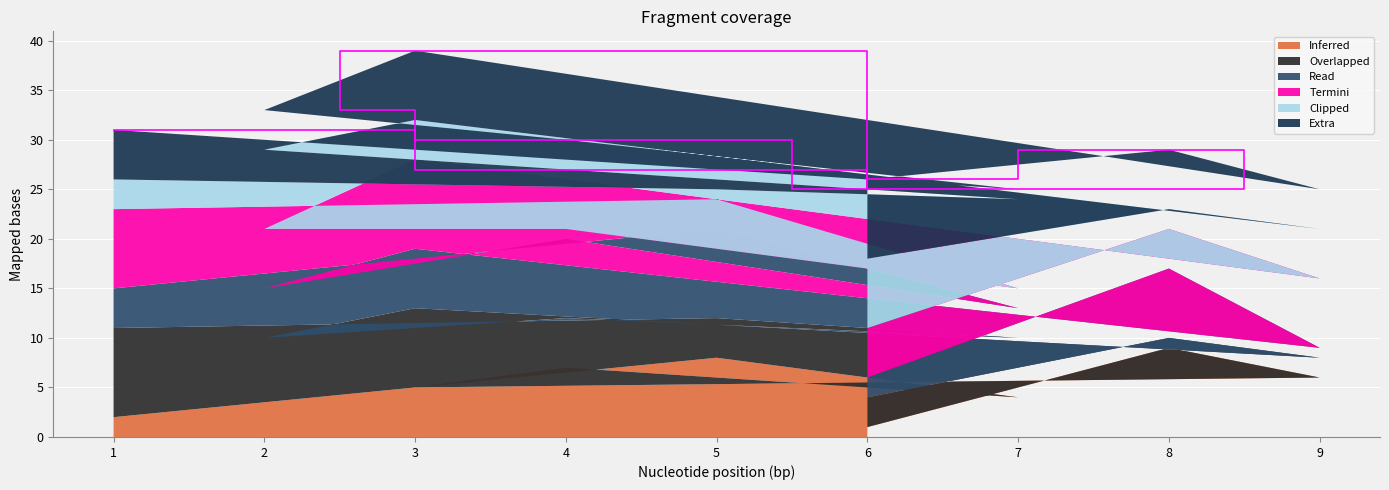

True or false: Inferred has a value of 8 at 5.

True